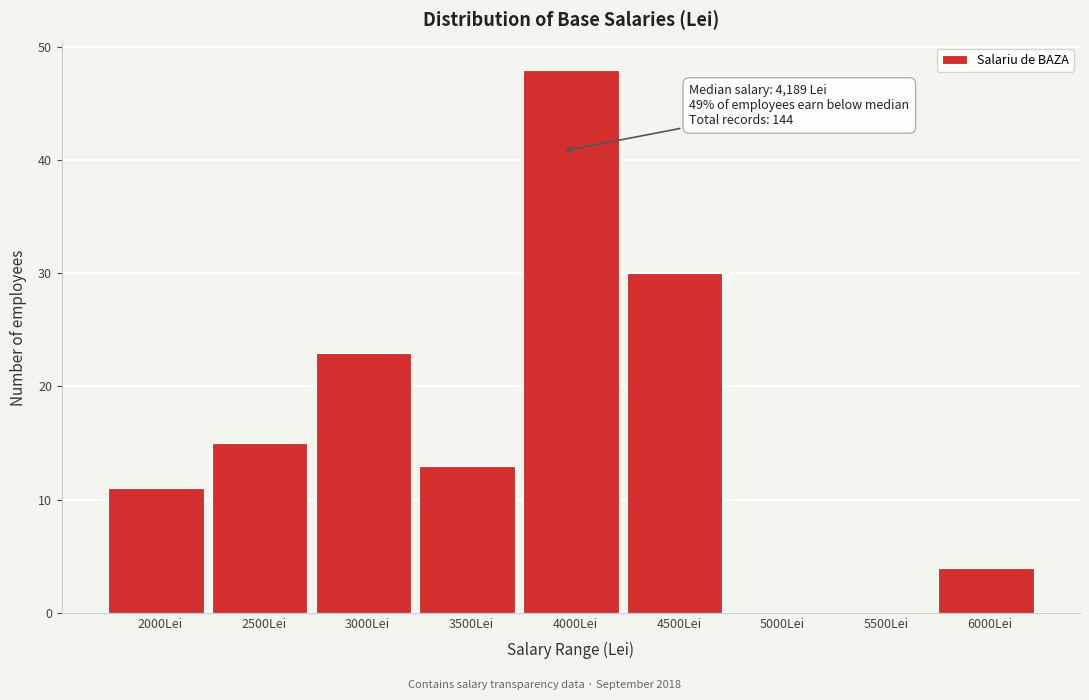

Reading right to left, extract all data points from this chart.

6000Lei=4	5500Lei=0	5000Lei=0	4500Lei=30	4000Lei=48	3500Lei=13	3000Lei=23	2500Lei=15	2000Lei=11